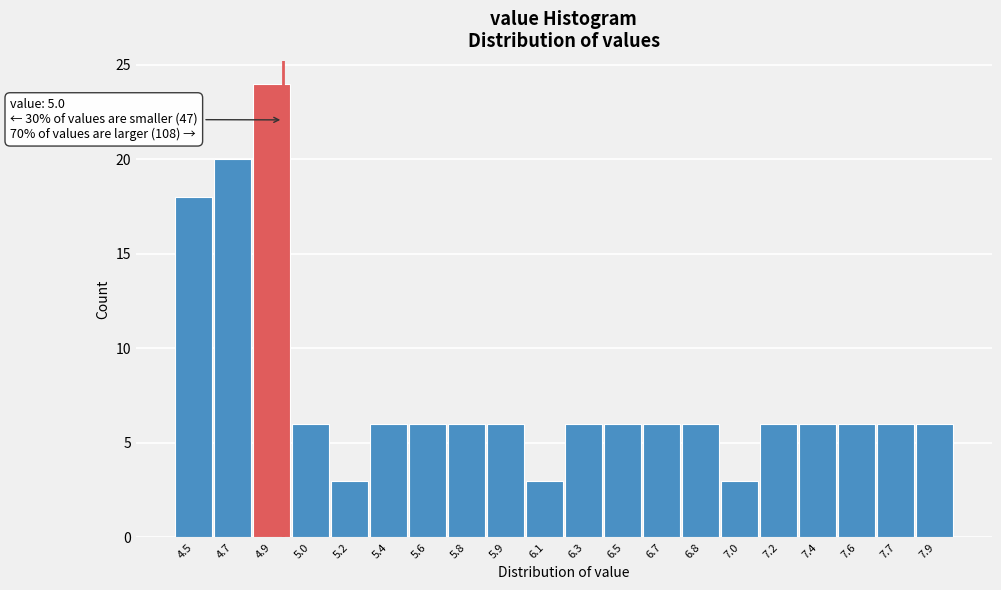

Reading left to right, list all the values displayed in this chart.

18	20	24	6	3	6	6	6	6	3	6	6	6	6	3	6	6	6	6	6